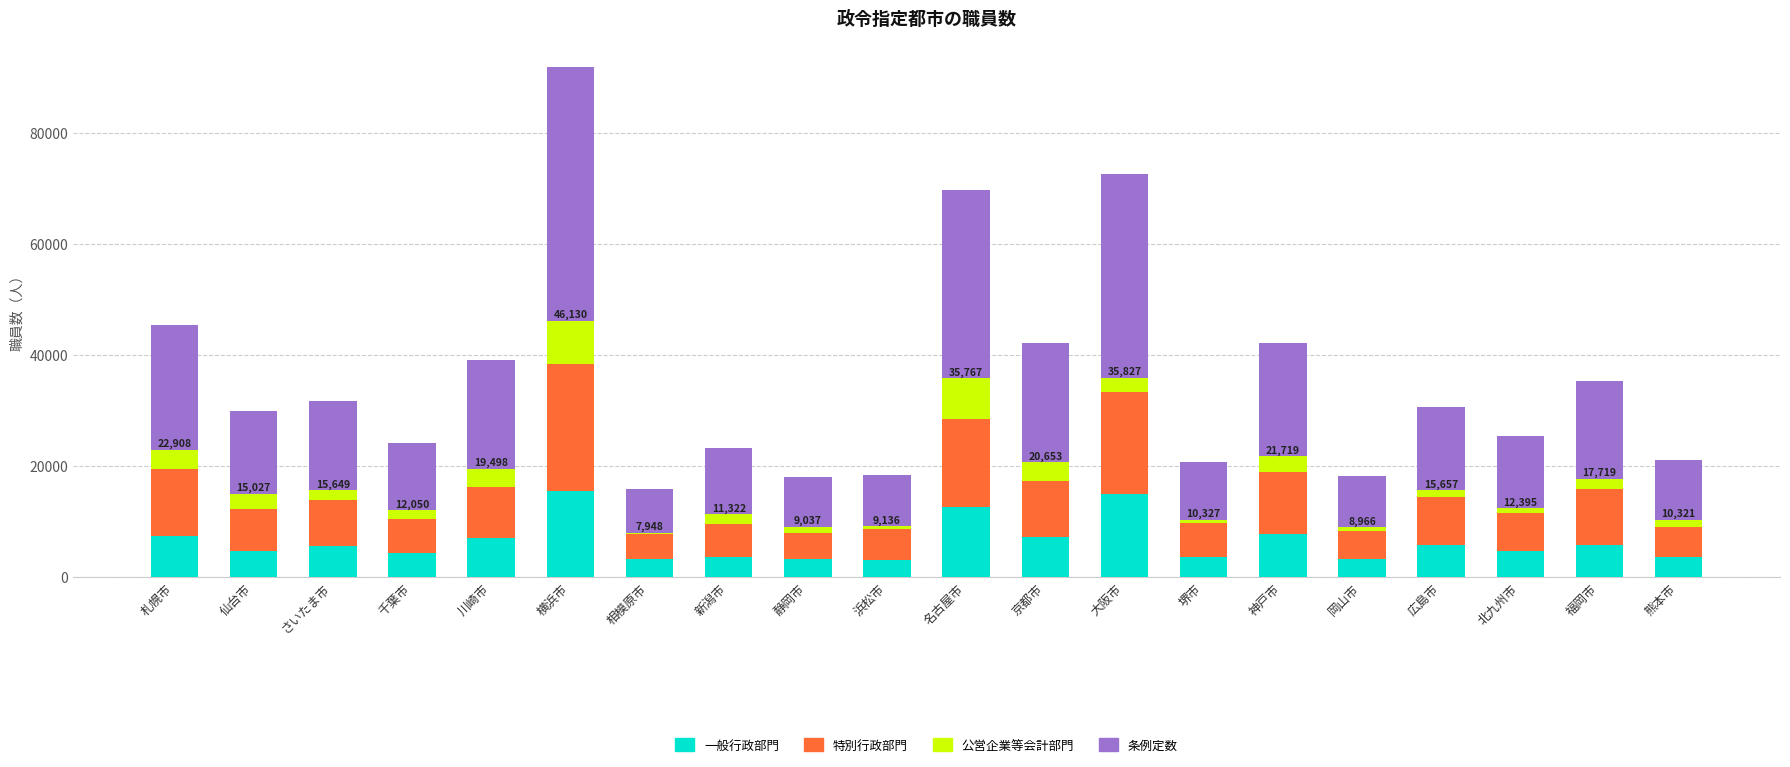

The 一般行政部門 series shows 11130 at 神戸市. True or false?

False